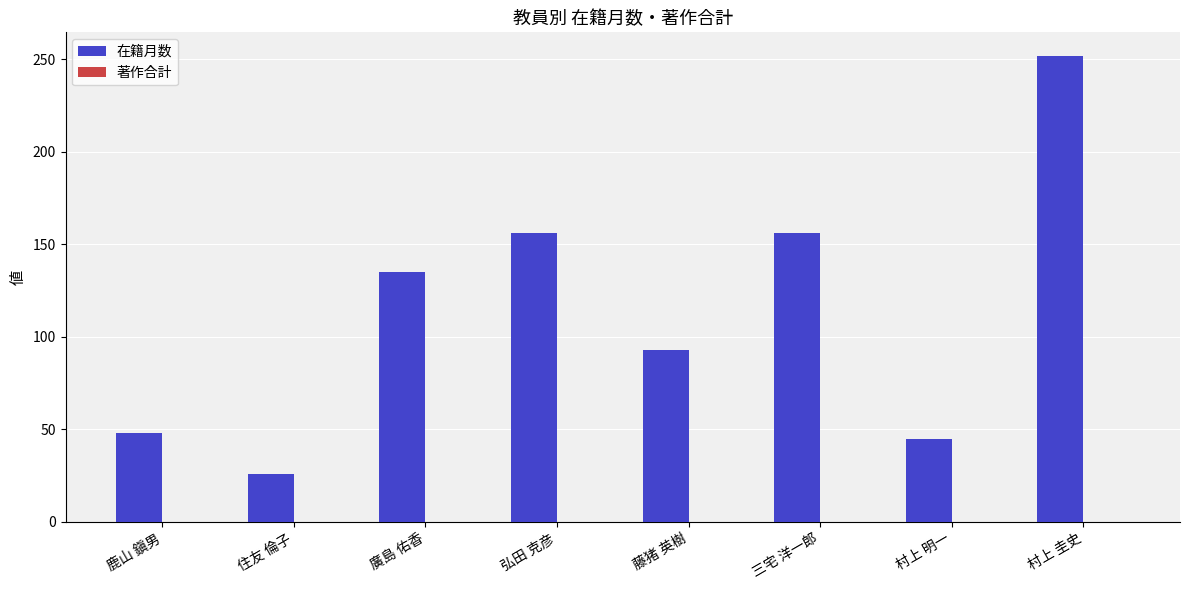

What is the greatest value displayed?

252